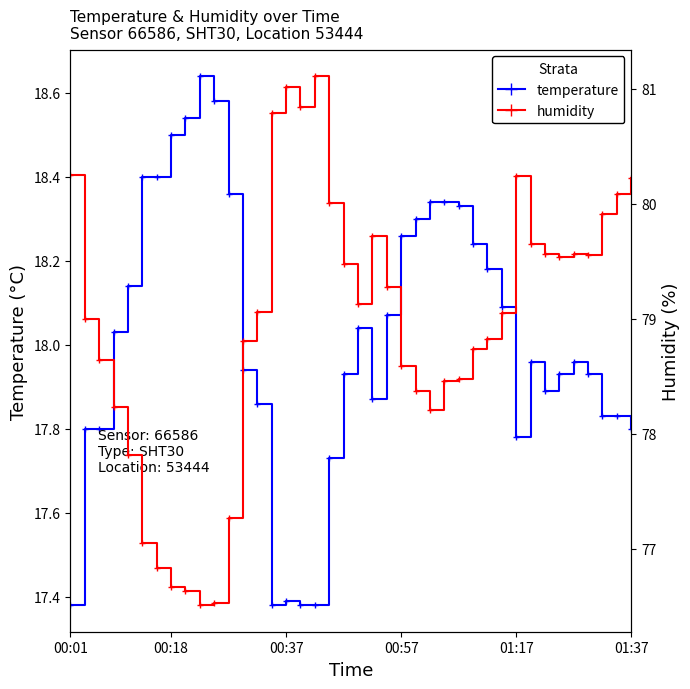

At how many categories does at least one series exceed 57?

40